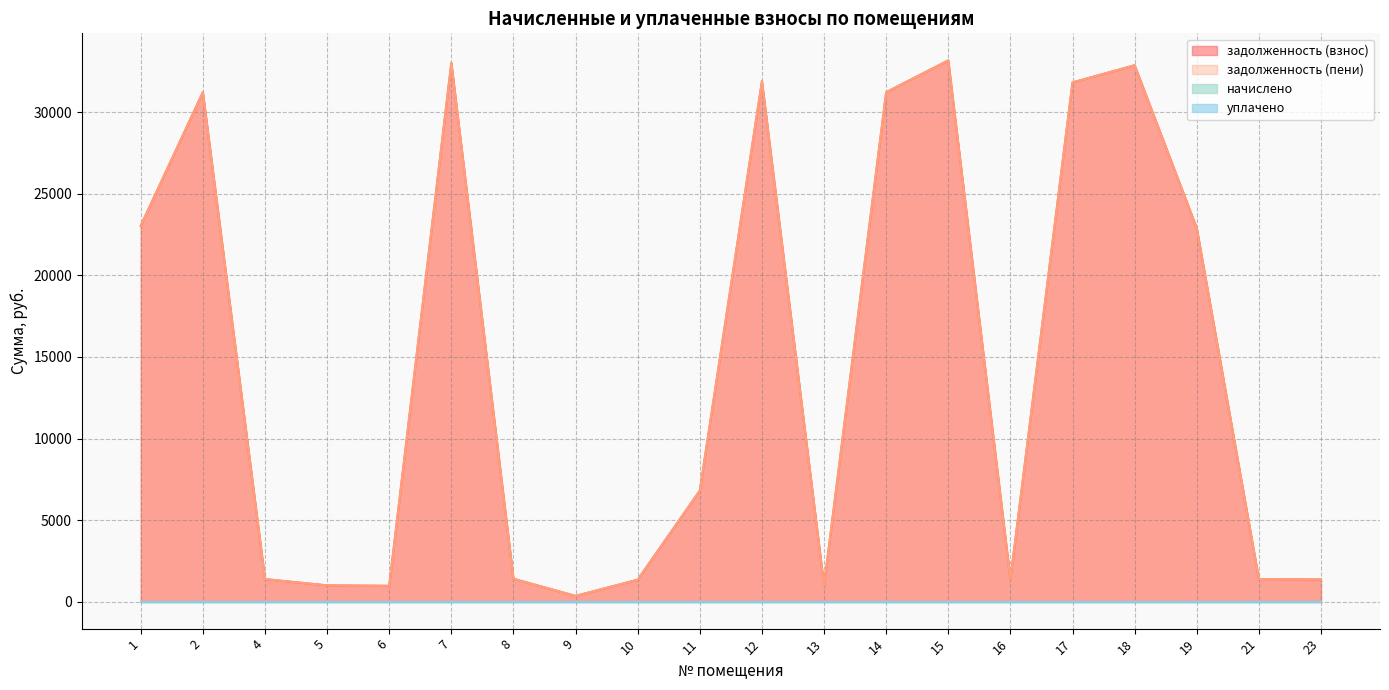

What is the minimum value for задолженность (взнос)?

345.0